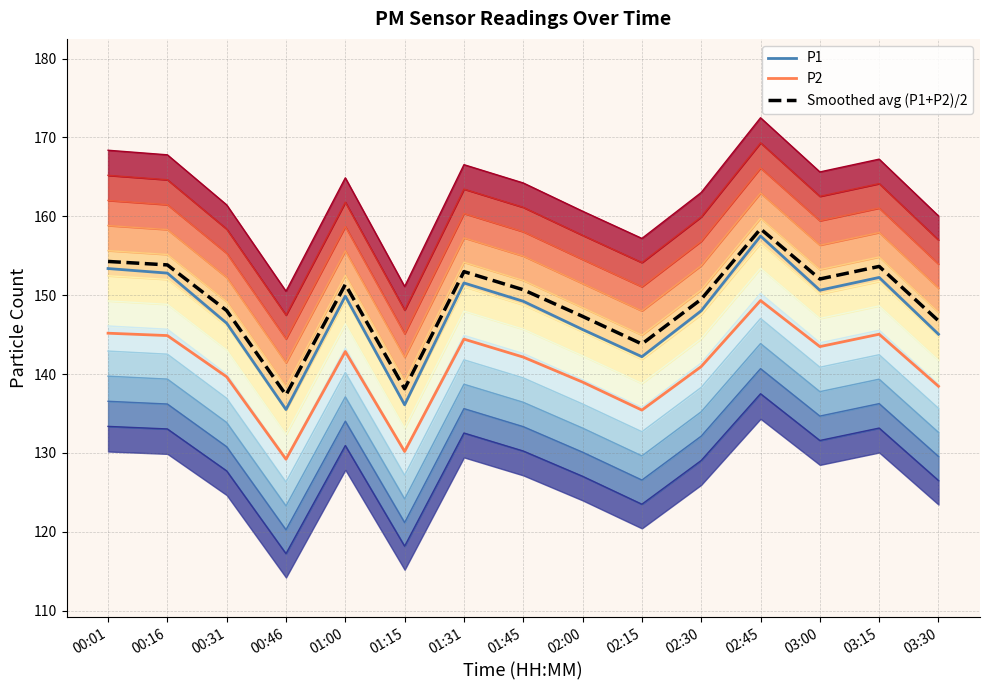

Which category has the highest value in the Smoothed avg (P1+P2)/2 series?

02:45